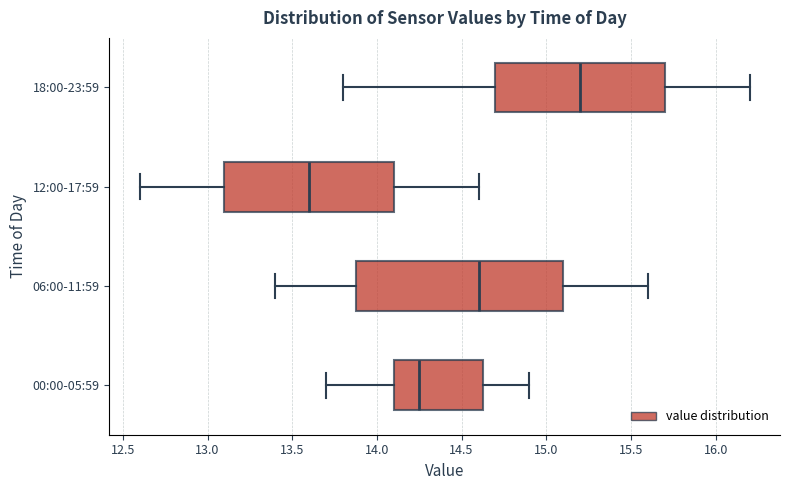

Reading bottom to top, read every box against the x-axis: the position of its median line, the range the box covers, and the ends of its whiskers. The values are not printed on the chart, so give them approximately, as read against the axis.

00:00-05:59: median 14.25, box 14.10 to 14.65, whiskers 13.70 to 14.90
06:00-11:59: median 14.60, box 13.90 to 15.10, whiskers 13.40 to 15.60
12:00-17:59: median 13.60, box 13.10 to 14.10, whiskers 12.60 to 14.60
18:00-23:59: median 15.20, box 14.70 to 15.70, whiskers 13.80 to 16.20